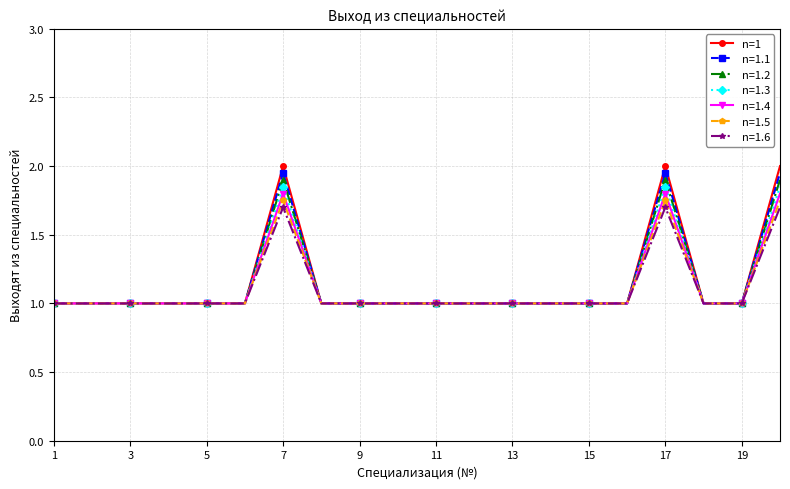

True or false: n=1.1 has more than 0 points higher than both neighbors.

True